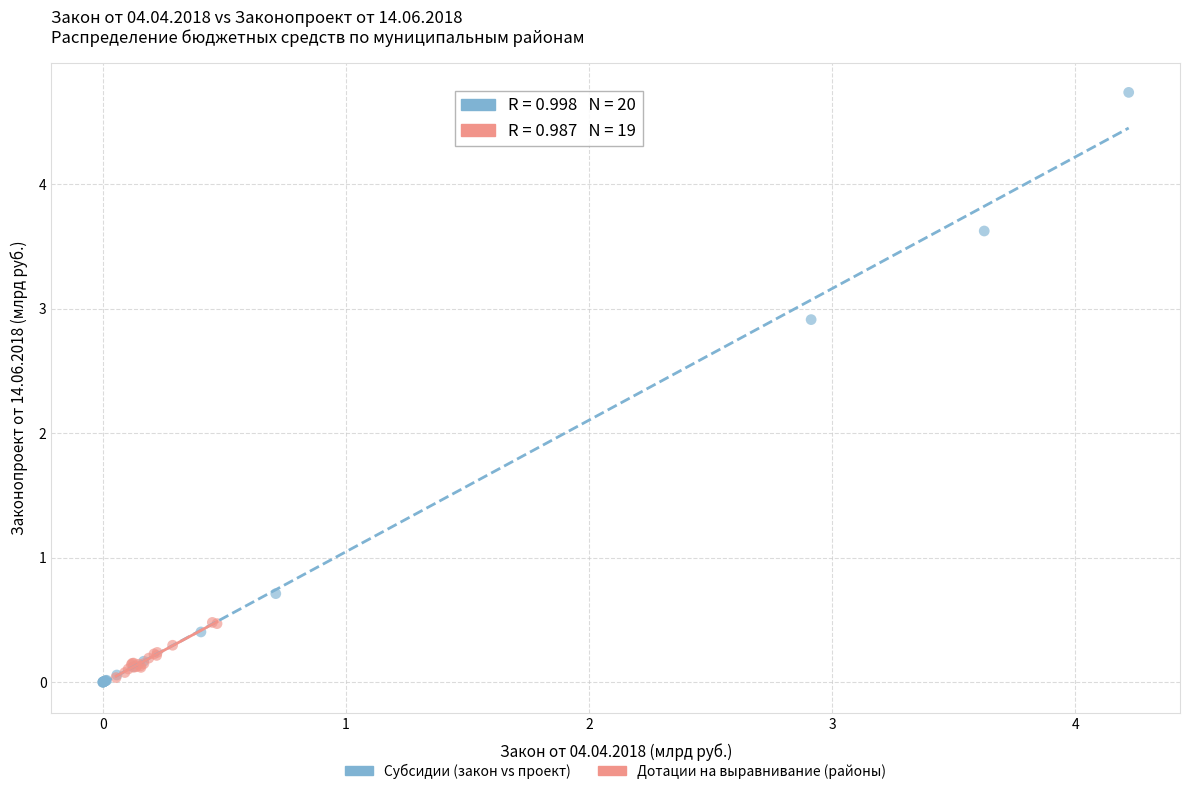

Which series contains the highest Y value?

Субсидии (закон vs проект)